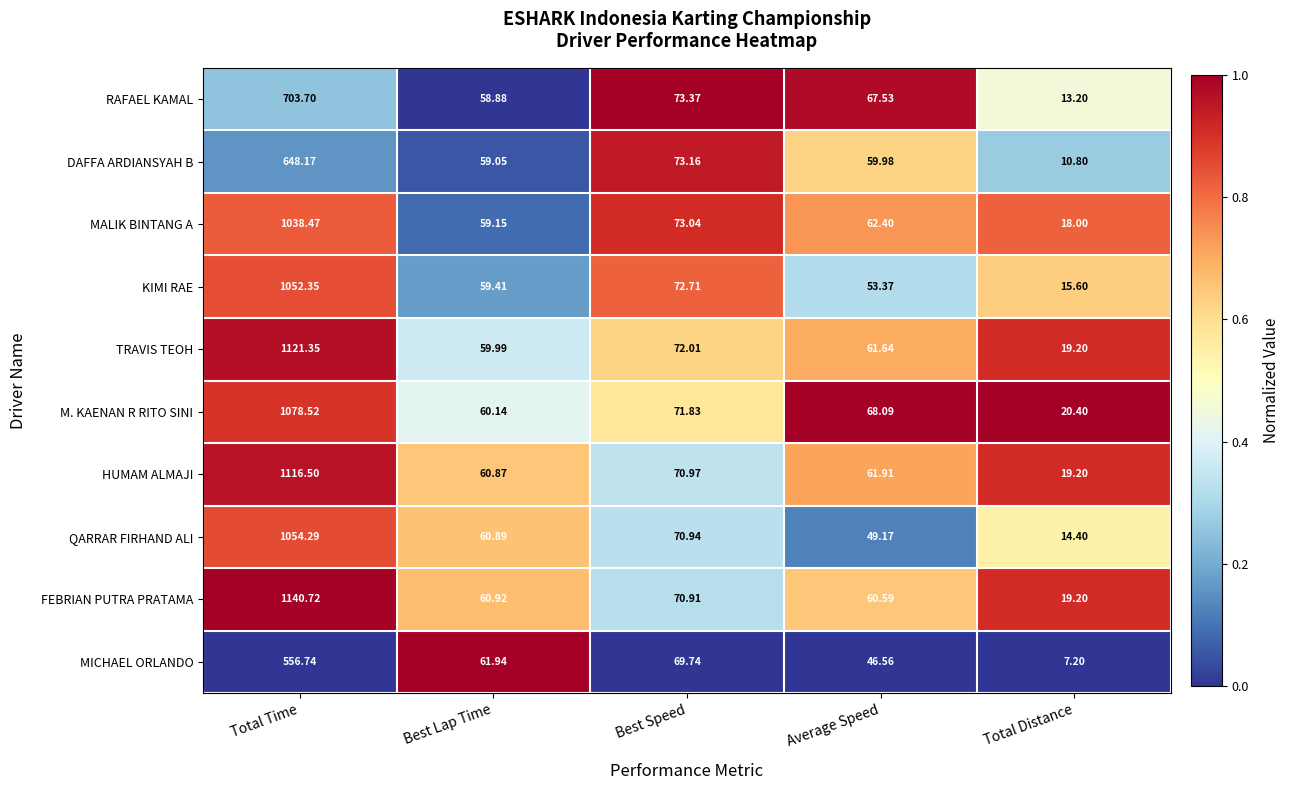

How many series are shown in this chart?

10